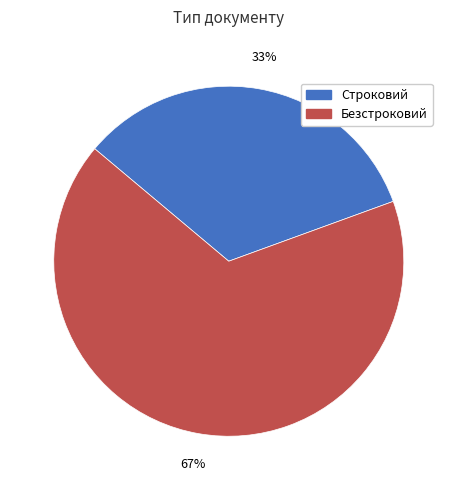

Combined, do Строковий and Безстроковий account for over 50%?

Yes